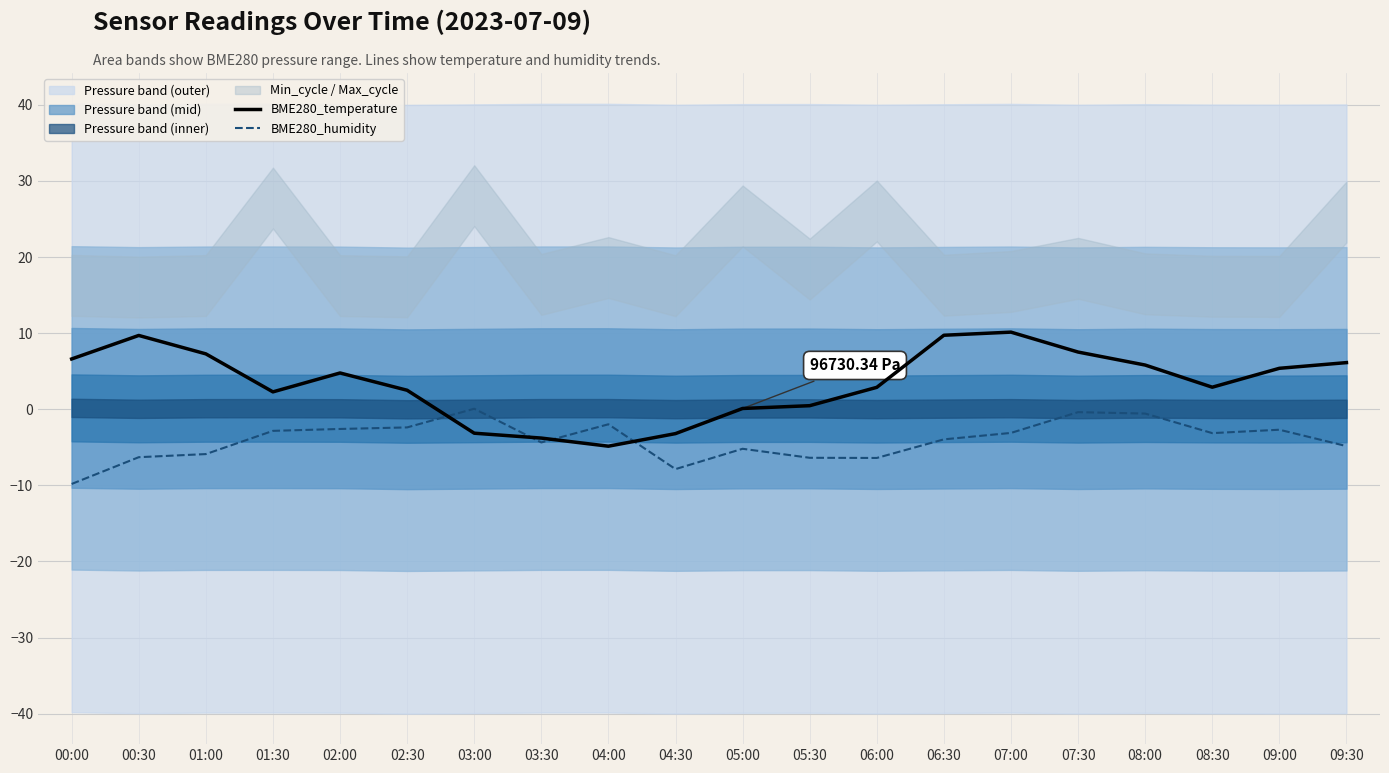

What is the label of the 16th point from the left?

07:30